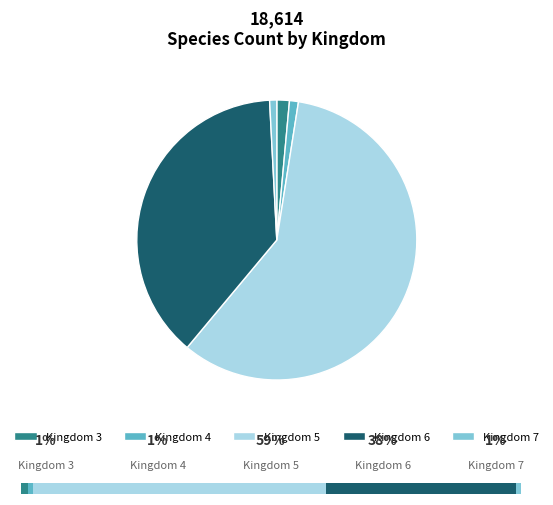

Which category has the smallest portion of the pie?

7